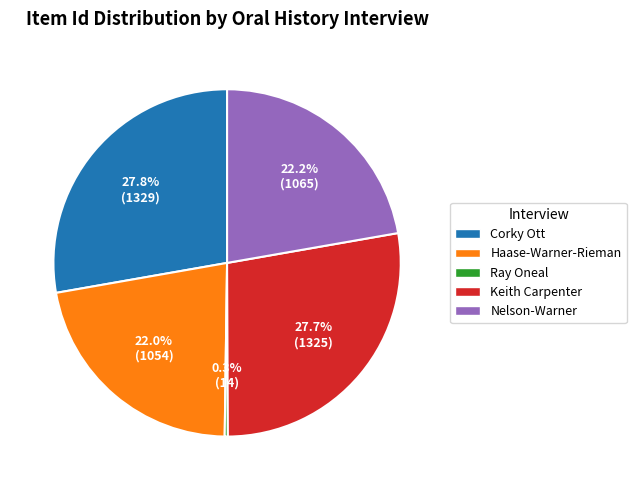

To the nearest percent, what is the average slice percentage?

20%